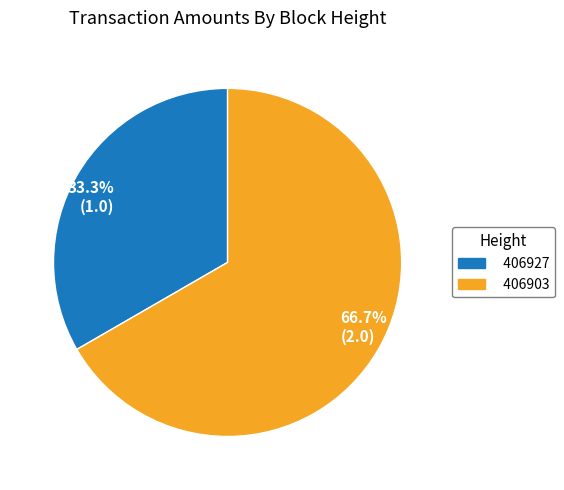

To the nearest percent, what portion does 406903 represent?

67%